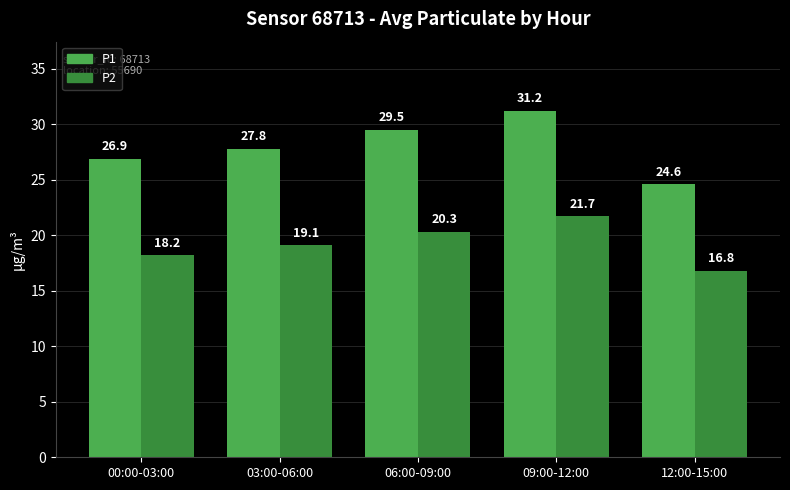

Which category has the lowest value in the P1 series?

12:00-15:00